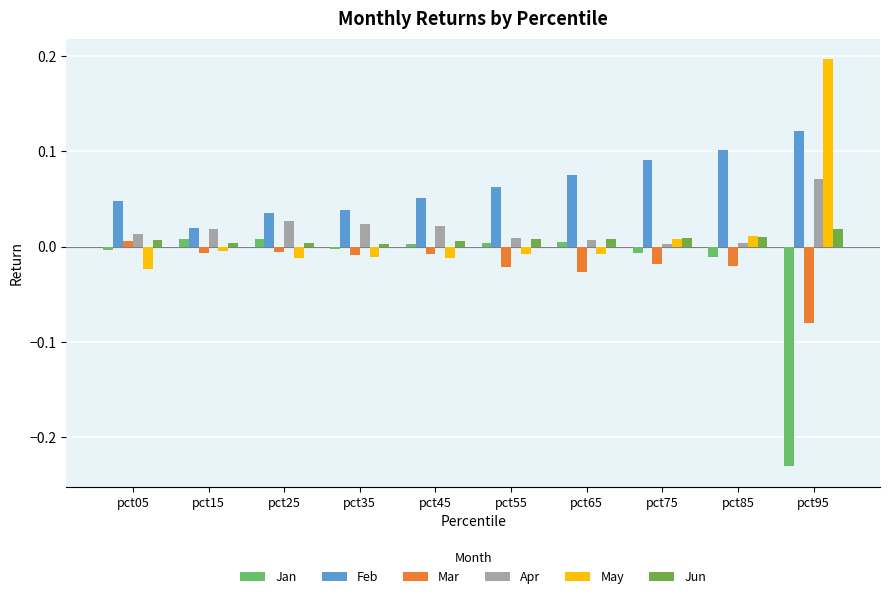

Is it true that Apr equals 0.0 at pct45?

False